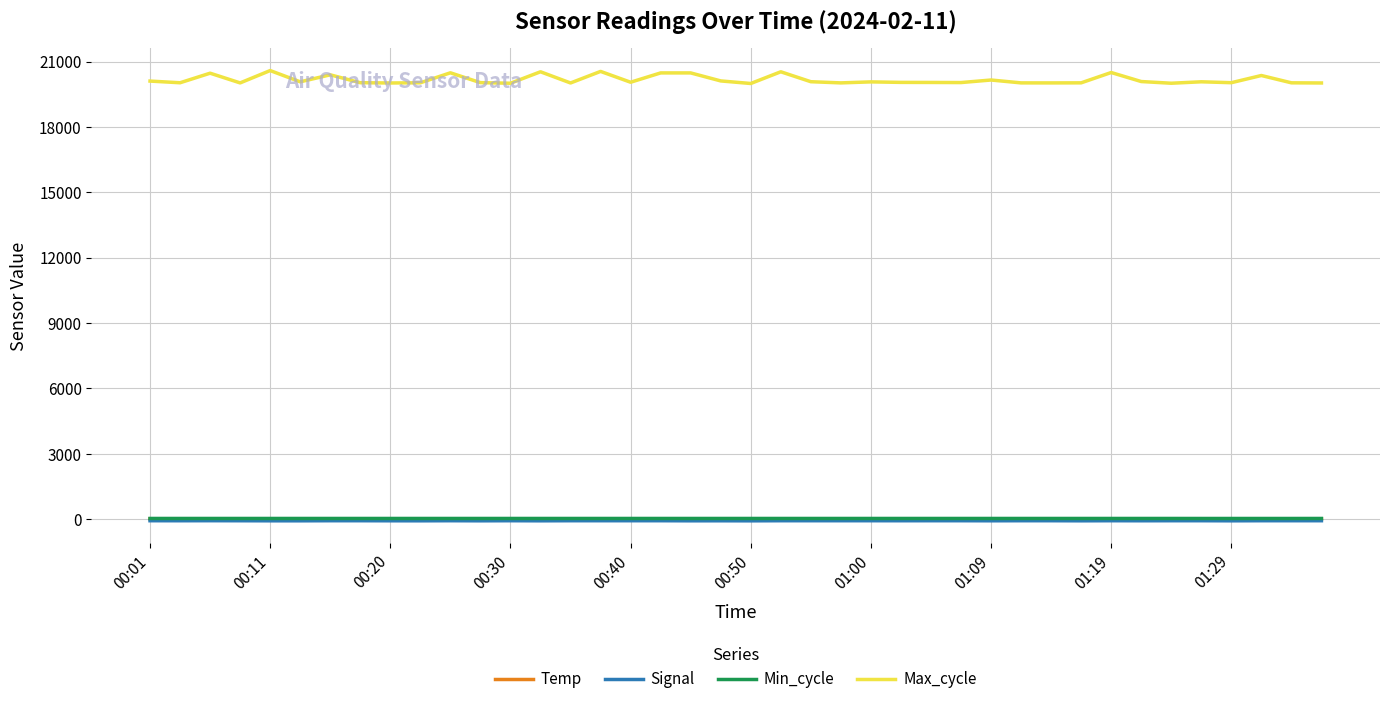

What is the highest value of the Min_cycle series?

28.0